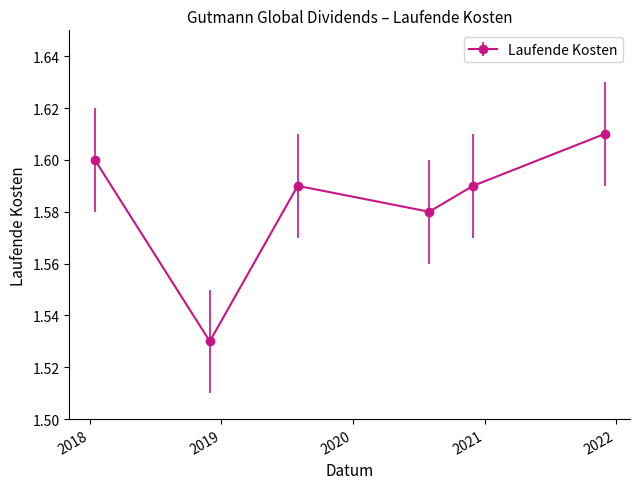

How many values are between 1 and 2?

6